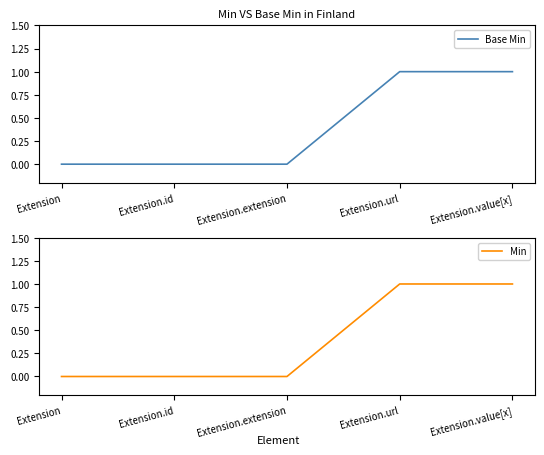

What are all the series names shown in the legend?

Base Min, Min